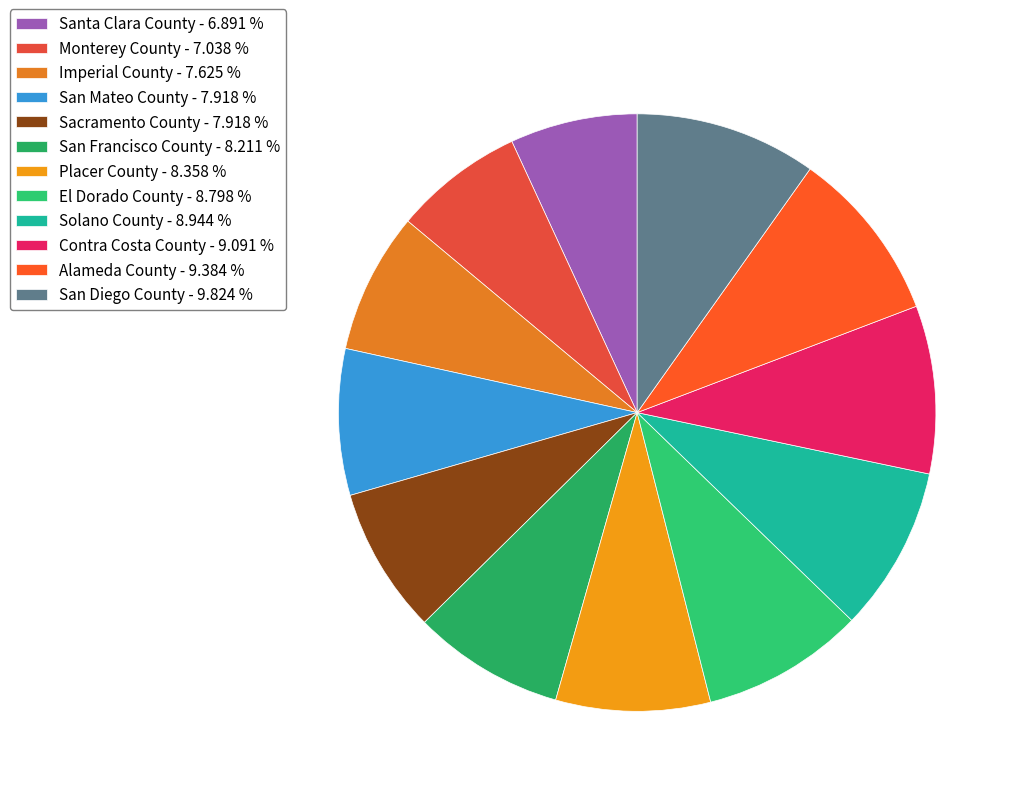

What percentage is the Santa Clara County slice, to the nearest percent?

7%